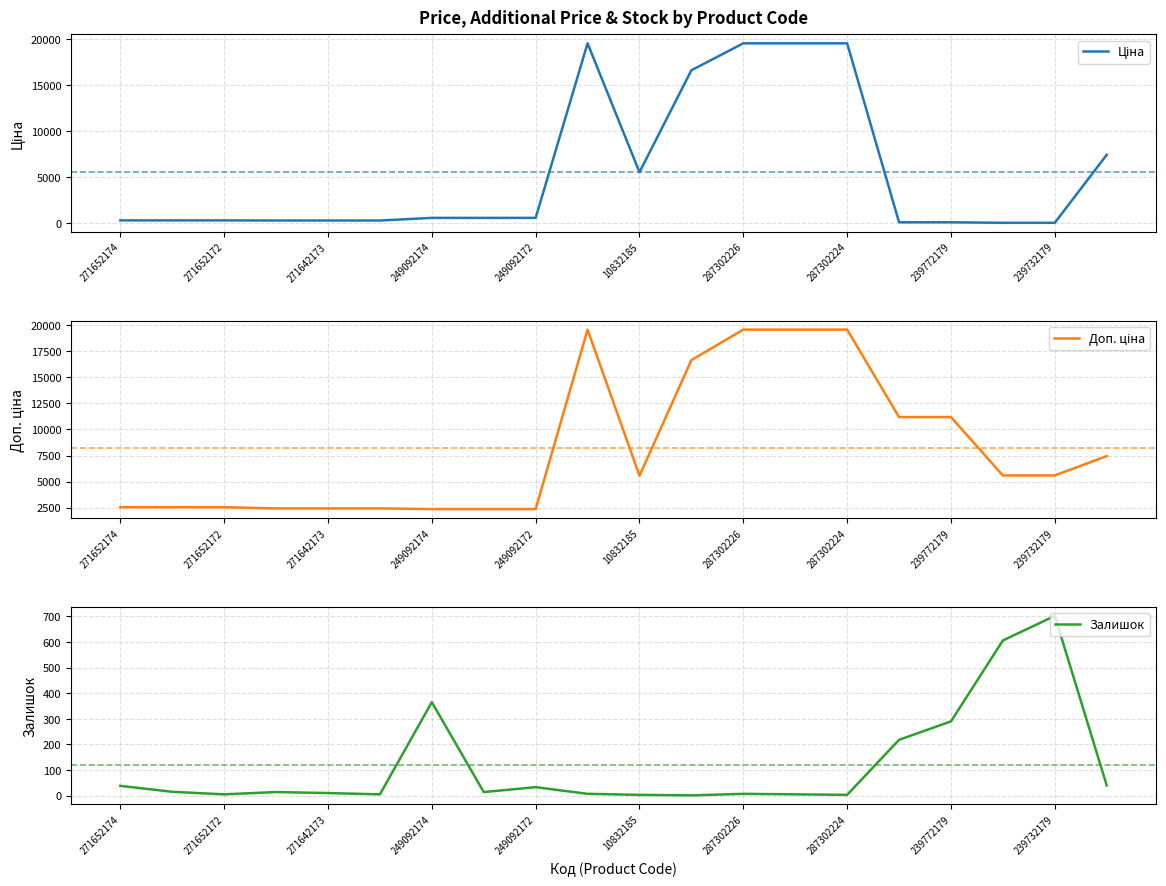

Is it true that Залишок equals 38 at 271652174?

True